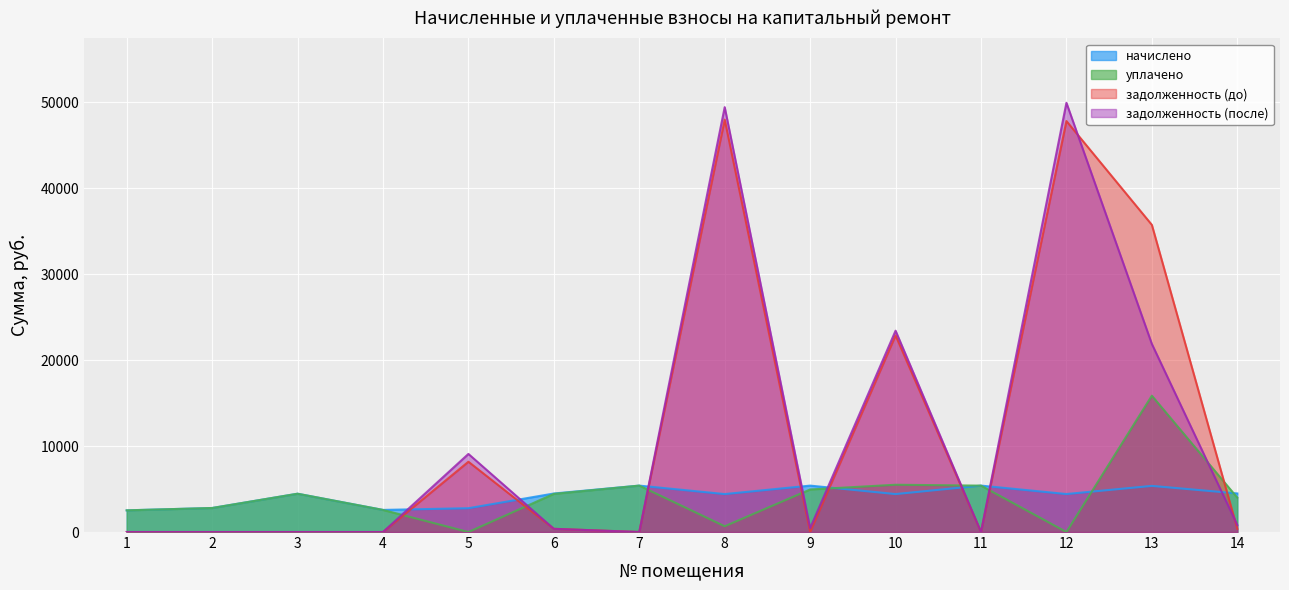

What is the difference between the задолженность (до) values at 5 and 9?

8176.8